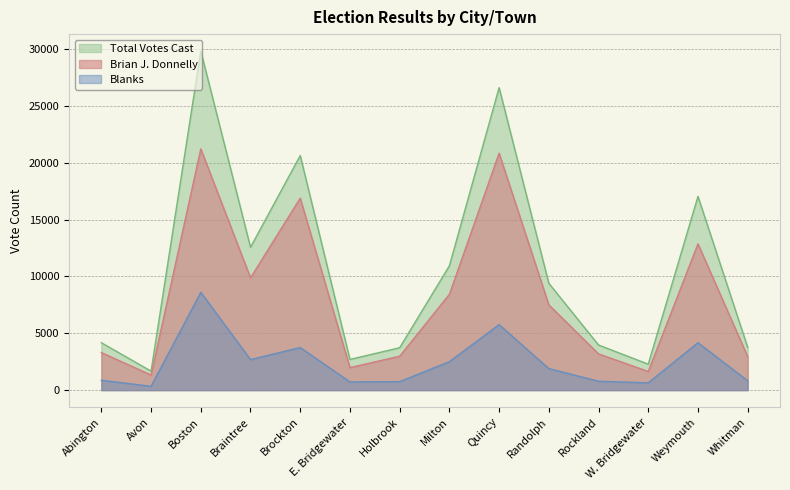

At how many categories does at least one series exceed 12384?

5